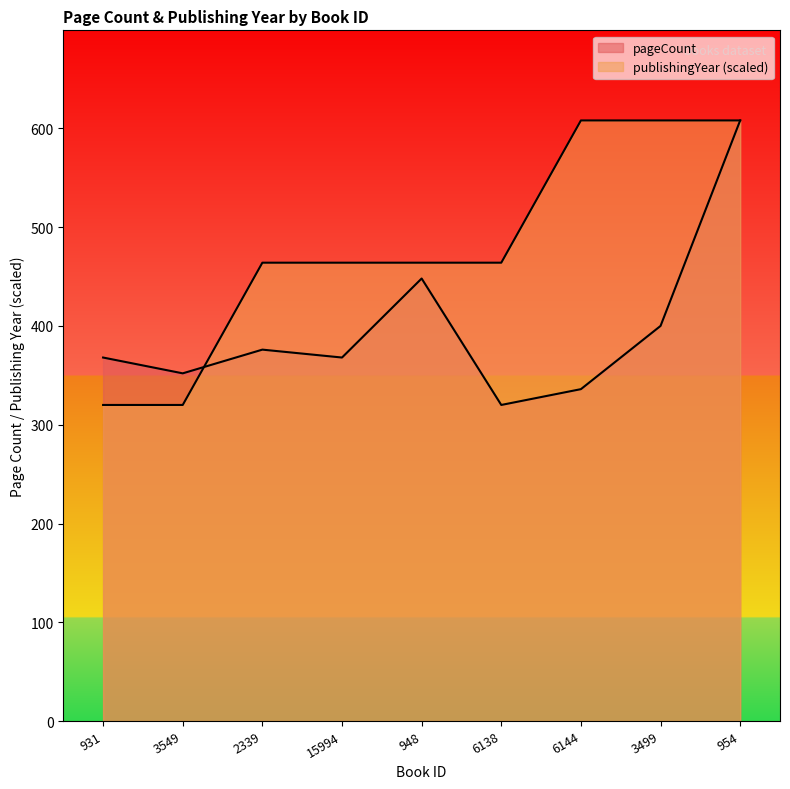

At which label does pageCount reach its peak?

954